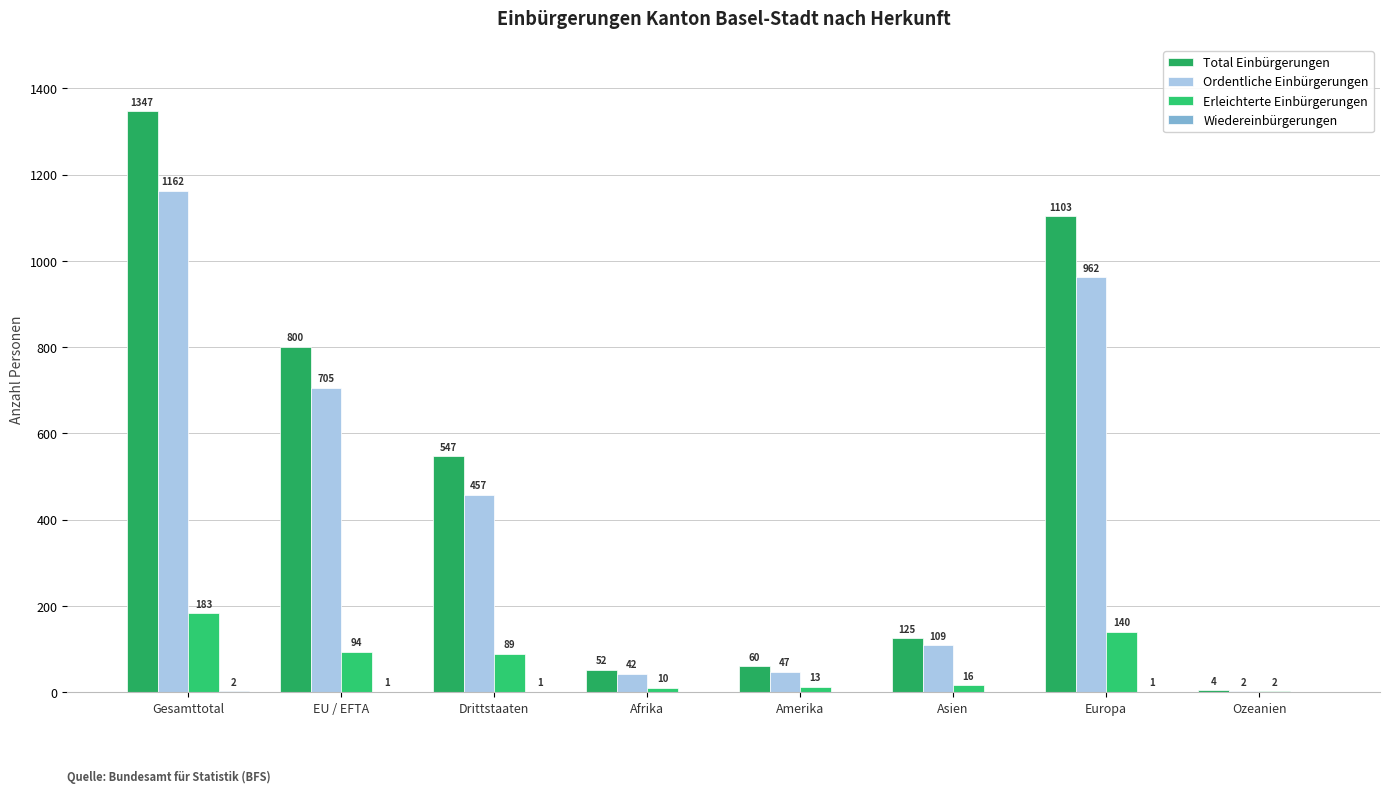

How many groups of bars are there?

8